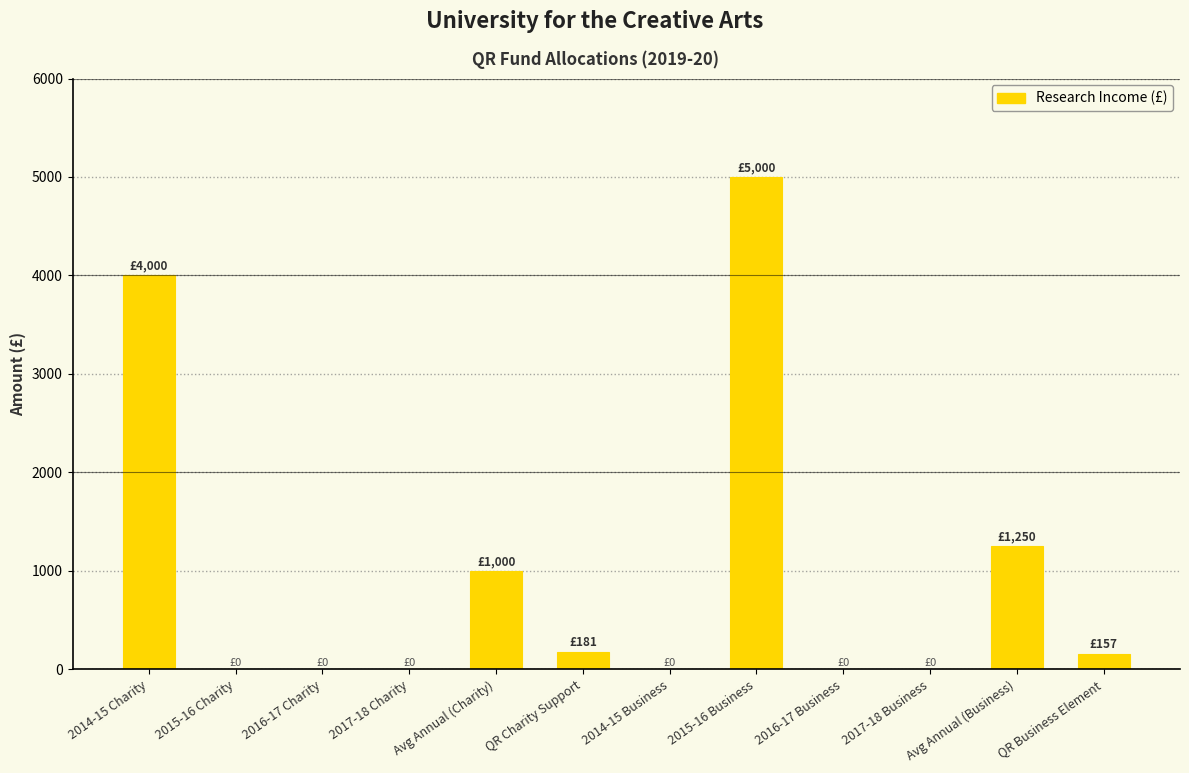

The chart shows a value of 1545 at Avg Annual (Charity). True or false?

False